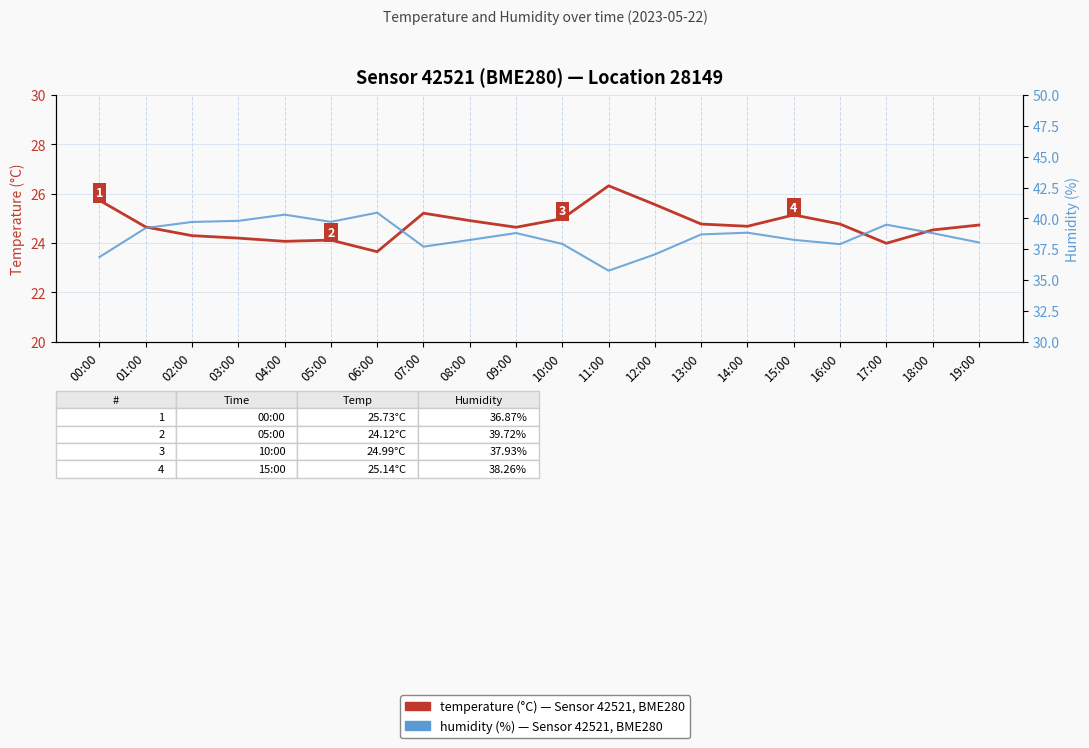

True or false: temperature and humidity cross at least once.

False